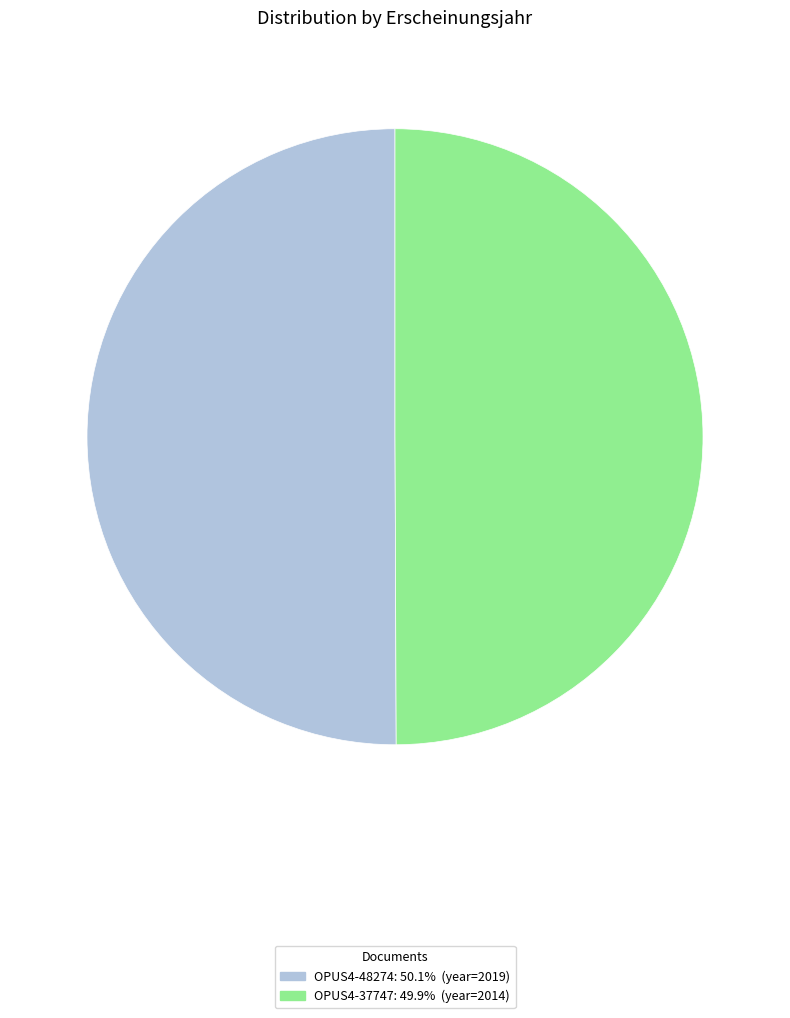

How many segments does this pie chart have?

2